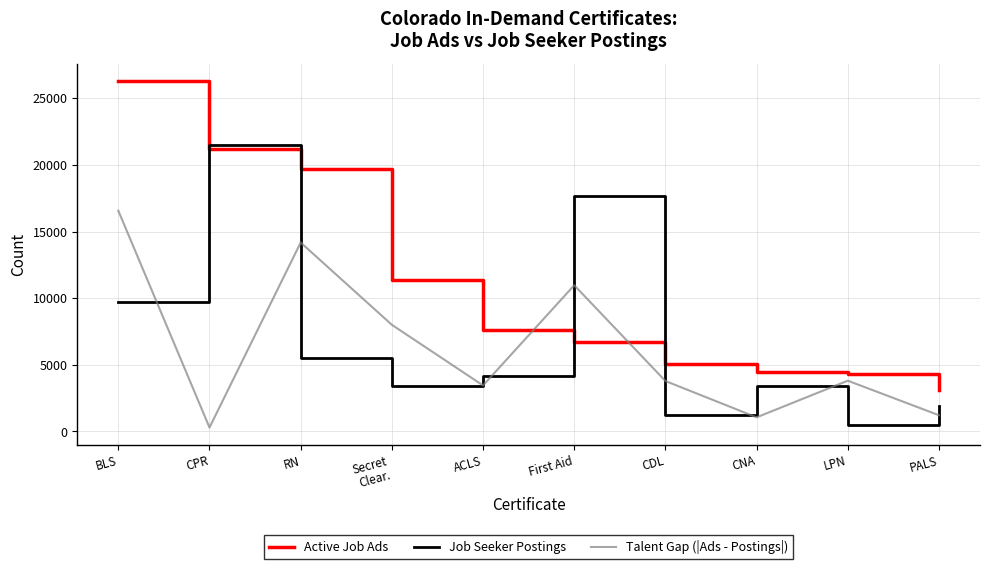

Between CNA and PALS, which series saw the biggest shift?

Job Seeker Postings